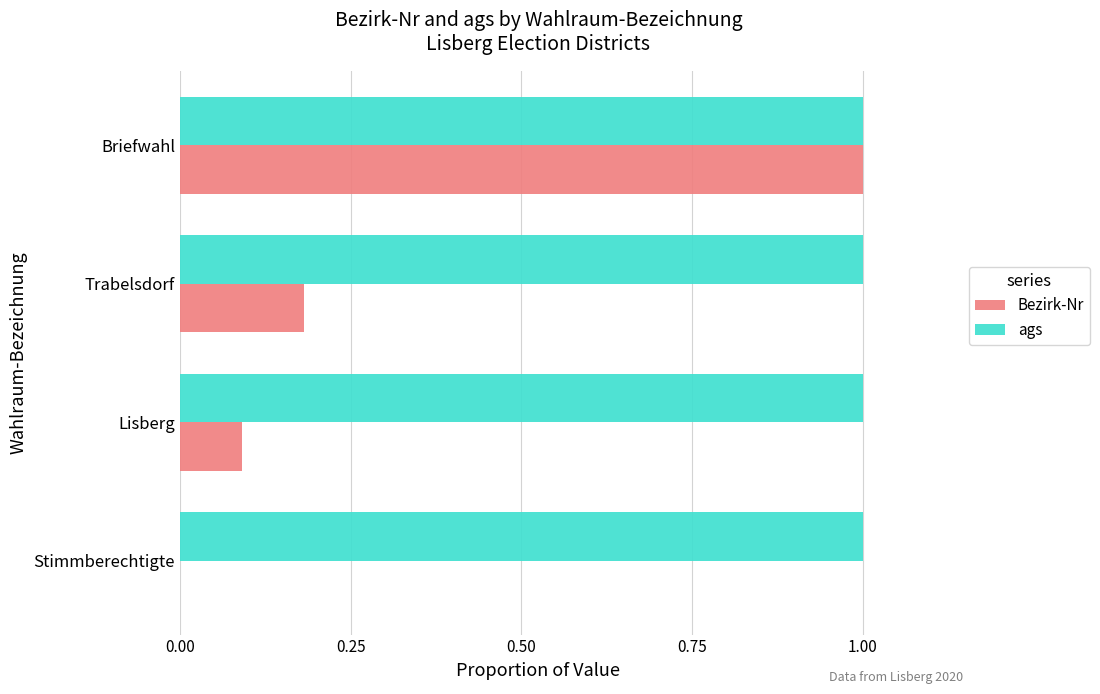

Between Stimmberechtigte and Trabelsdorf, which series saw the biggest shift?

Bezirk-Nr